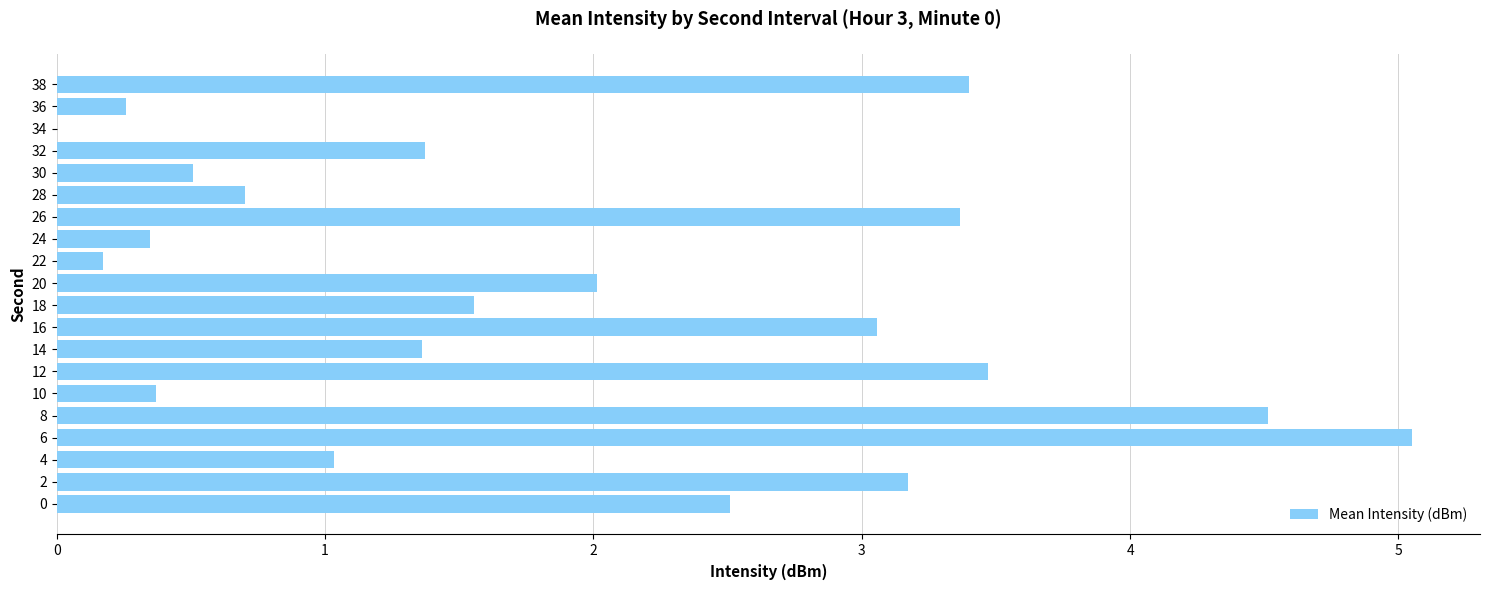

What is the ratio of the value at 16 to the value at 18?

2.0